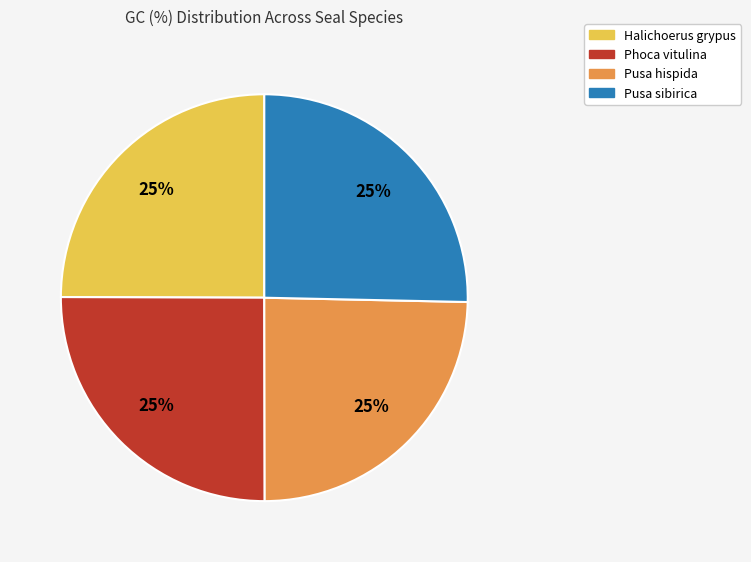

To the nearest percent, what is the average slice percentage?

25%